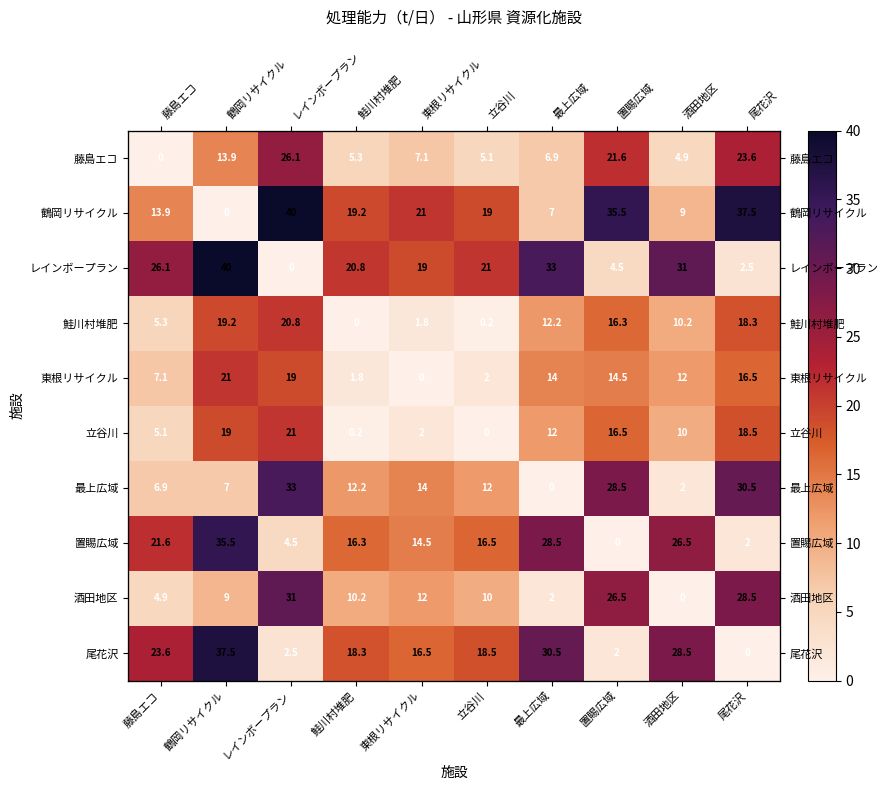

At which label does 酒田地区 first exceed 10?

レインボープラン